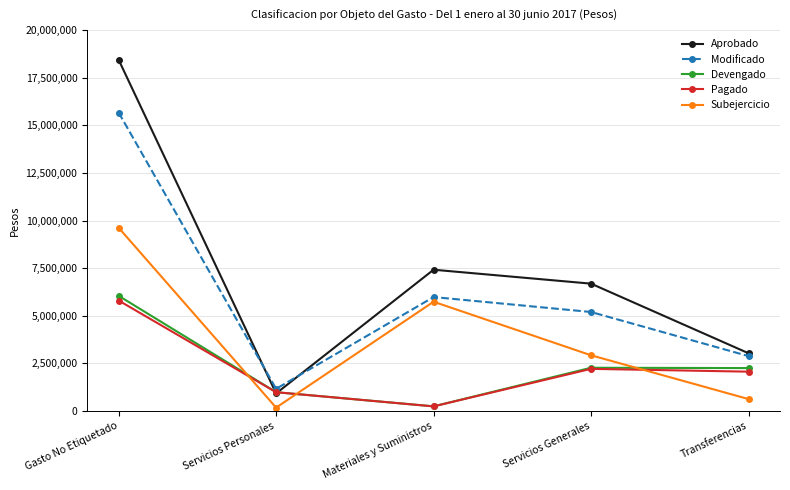

Which series has the largest total across all categories?

Aprobado